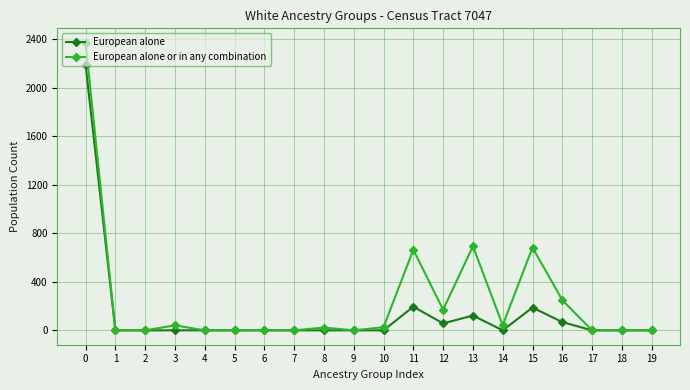

Rank the series by their maximum value, from highest to lowest.

European alone or in any combination, European alone